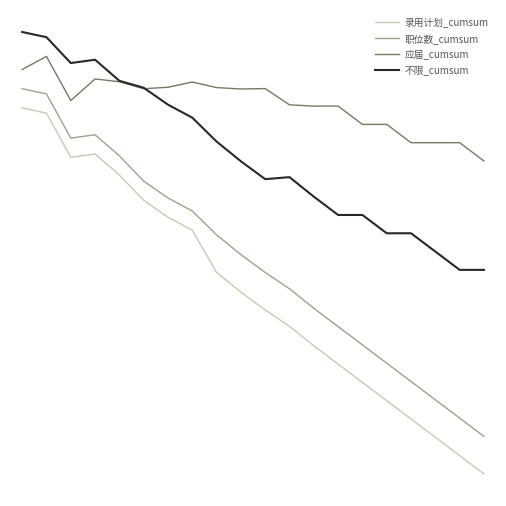

True or false: 职位数_cumsum and 不限_cumsum intersect in this chart.

False